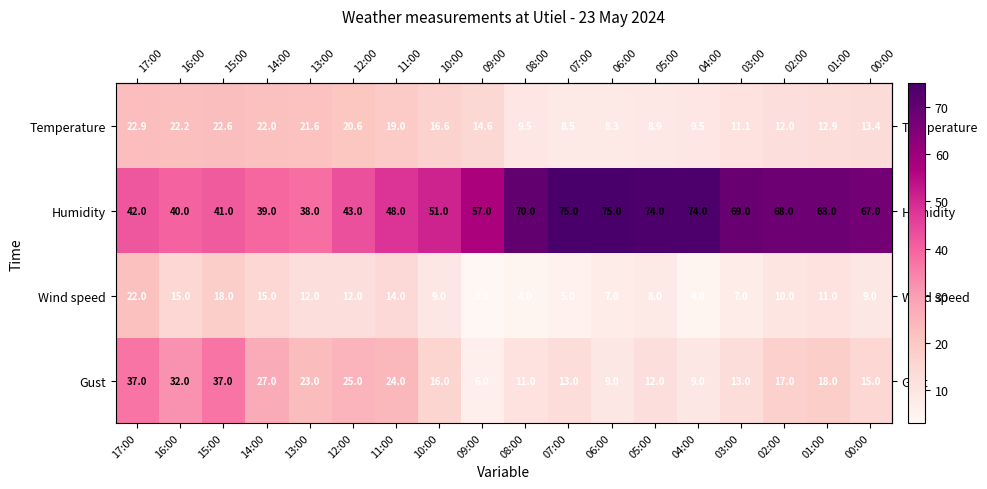

At which label does Wind speed reach its minimum?

09:00